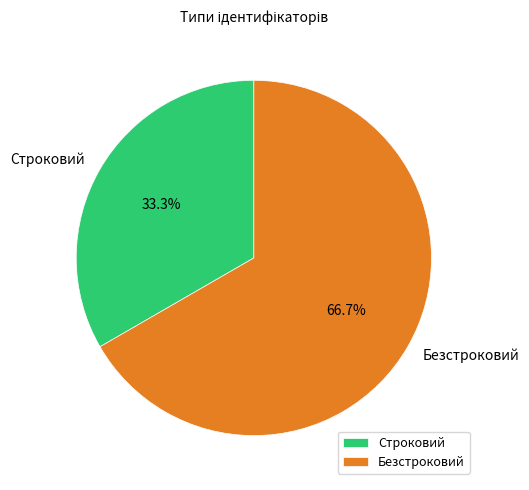

How many slices are in this pie chart?

2